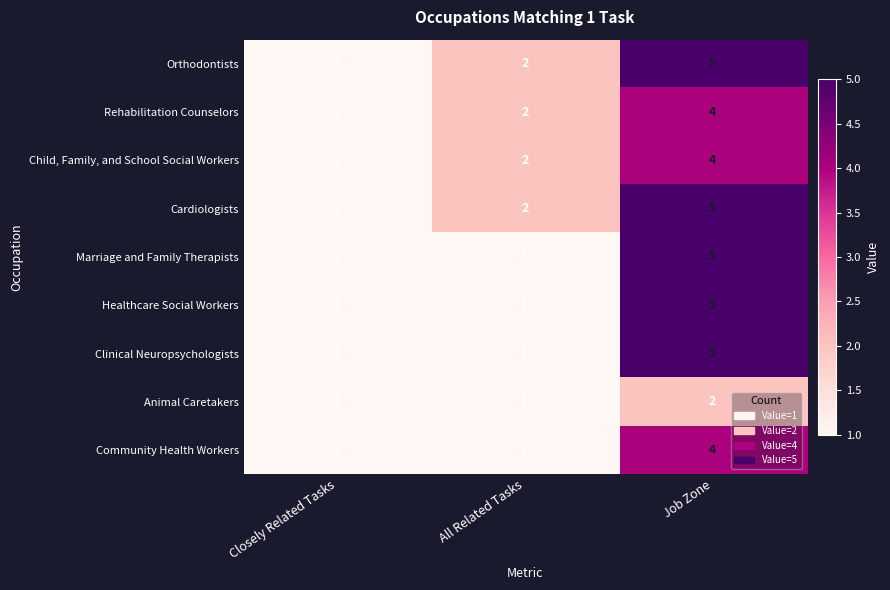

Count the number of categories in the chart.

3